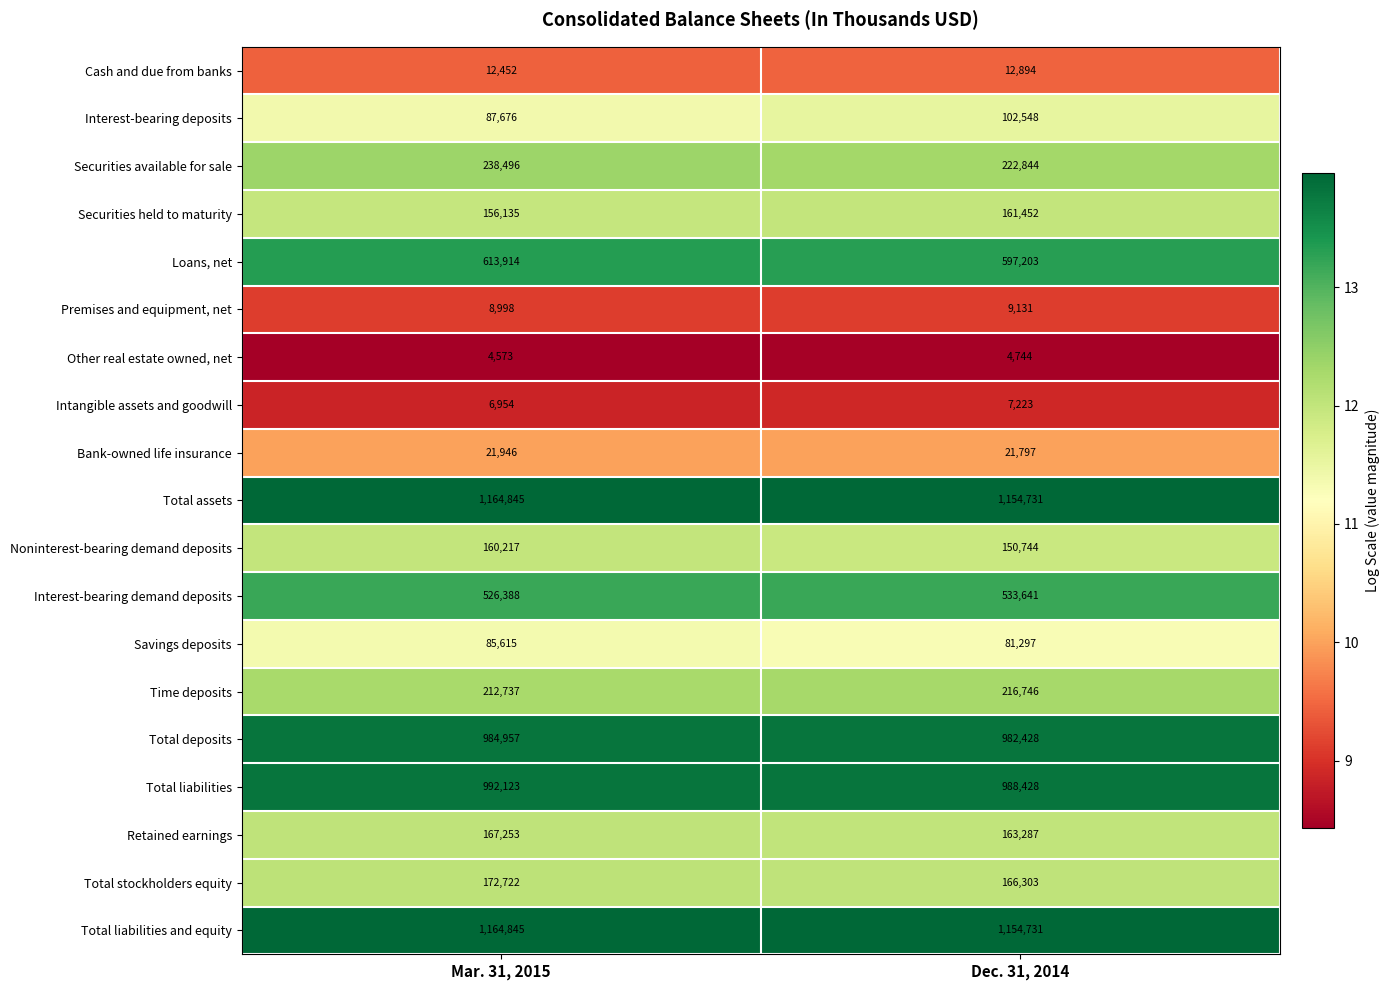

List the labels in order of Savings deposits value, largest first.

Mar. 31, 2015, Dec. 31, 2014